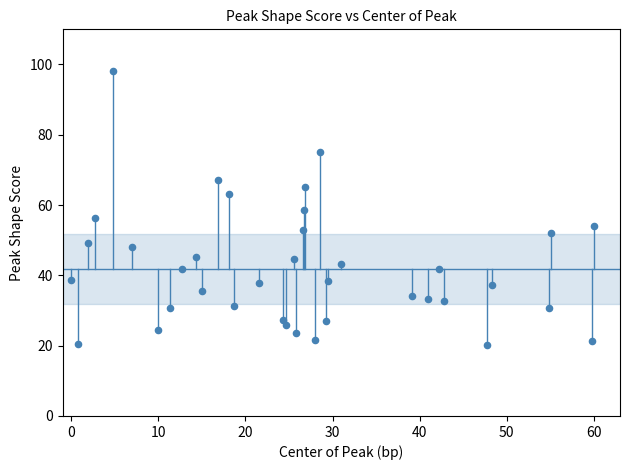

What is the range of Y values (max minus min)?

77.7